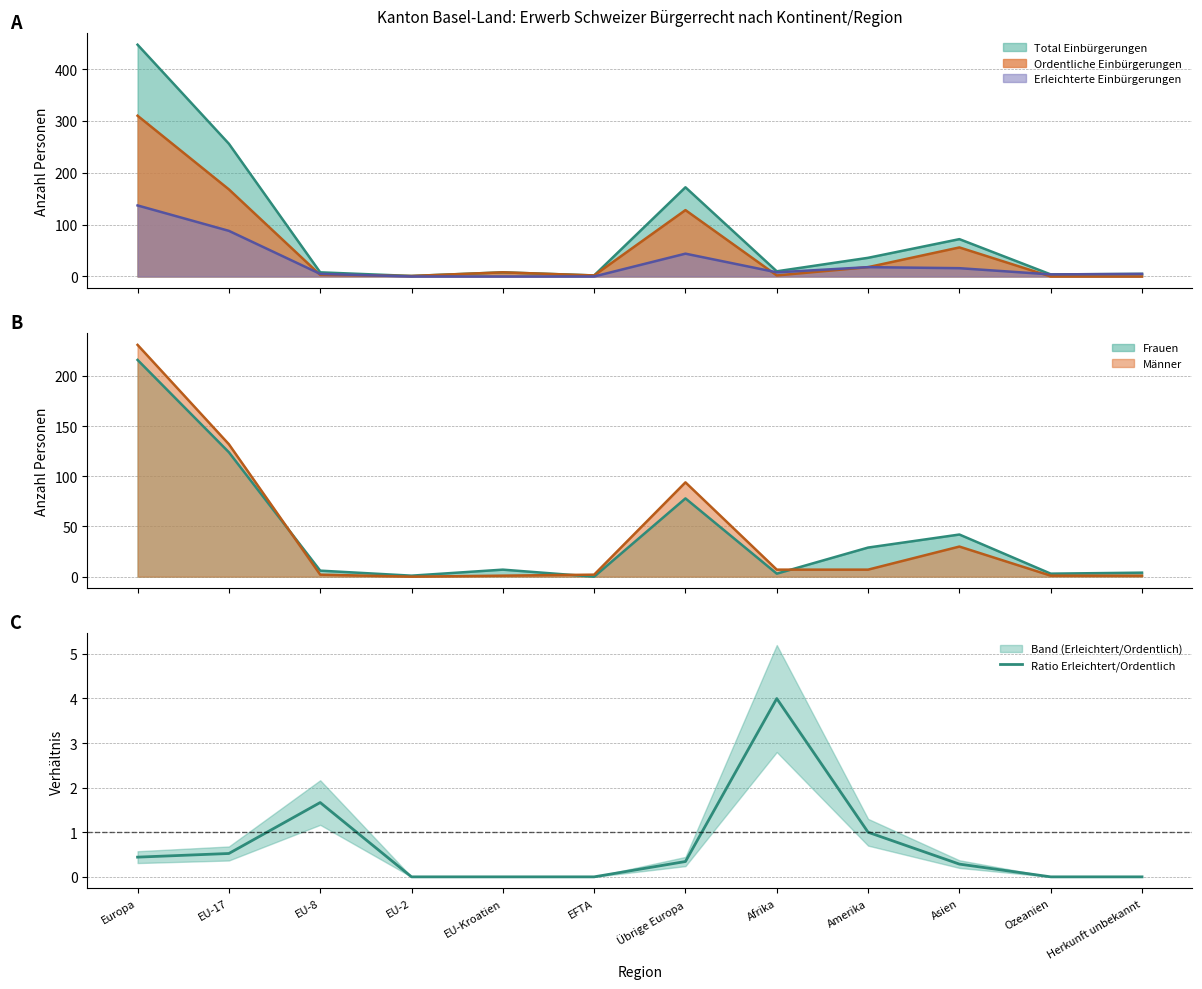

What is the label of the 2nd point from the right?

Ozeanien